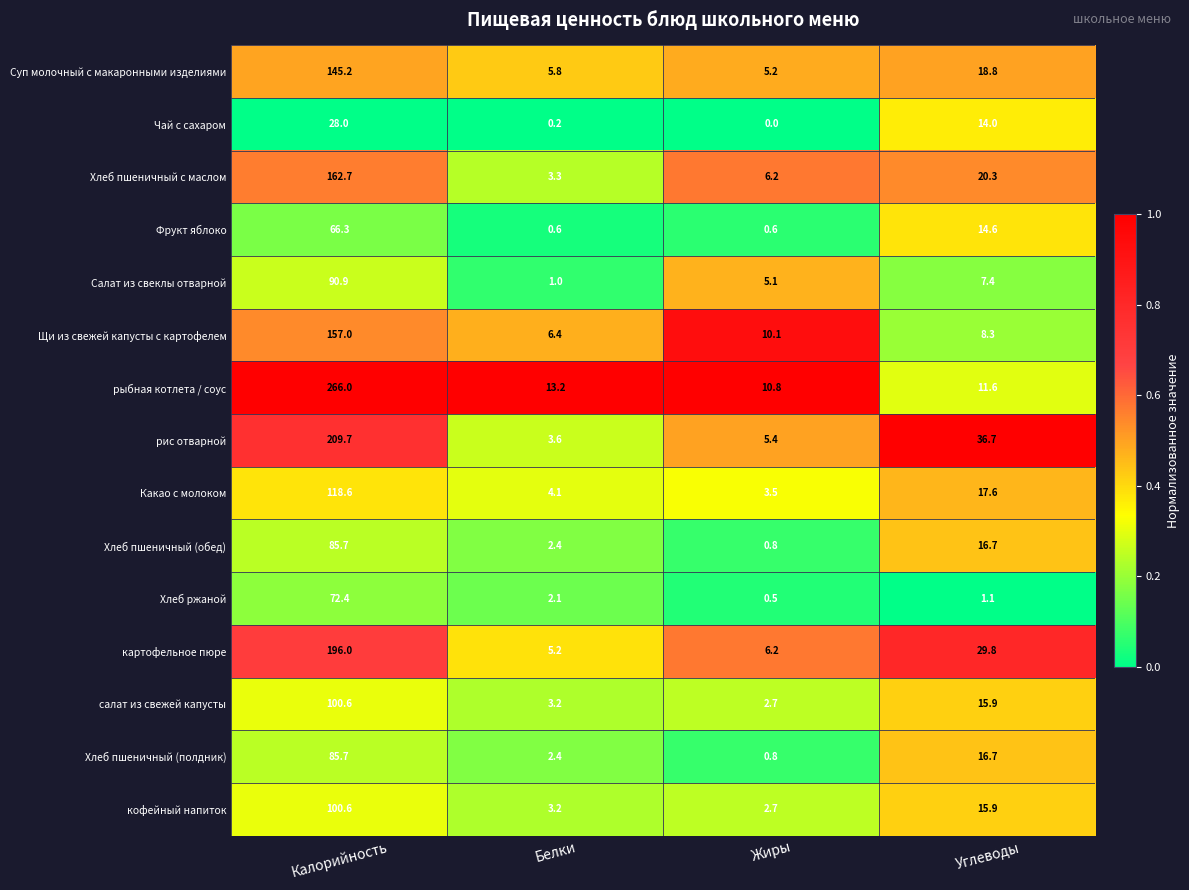

What is the spread (max minus min) of values at Калорийность?

238.0